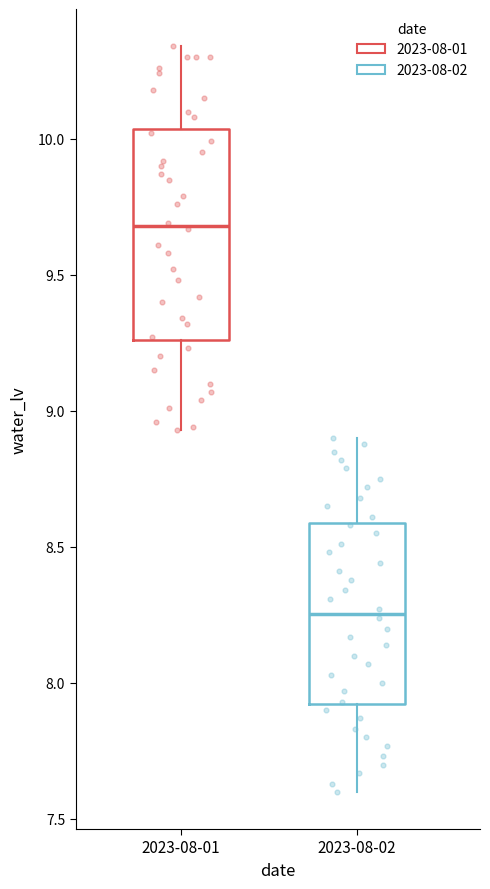

Reading left to right, transcribe this box plot: for each box, give where its median line is, the range the box spans, and where its two whiskers end, as read against the y-axis. The values are not printed on the chart, so give them approximately, as read against the axis.

2023-08-01: median 9.70, box 9.25 to 10.05, whiskers 8.95 to 10.35
2023-08-02: median 8.25, box 7.90 to 8.60, whiskers 7.60 to 8.90